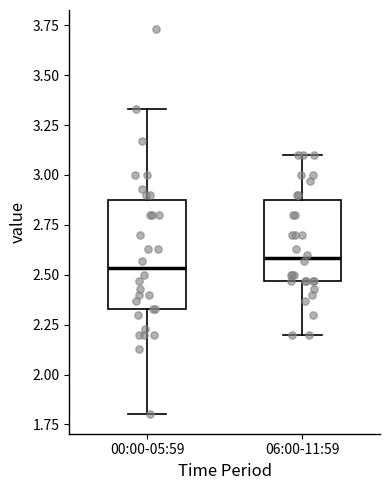

Where does the lower whisker of the box for 06:00-11:59 end on the y-axis? The values are not printed on the chart, so give them approximately, as read against the axis.

2.20